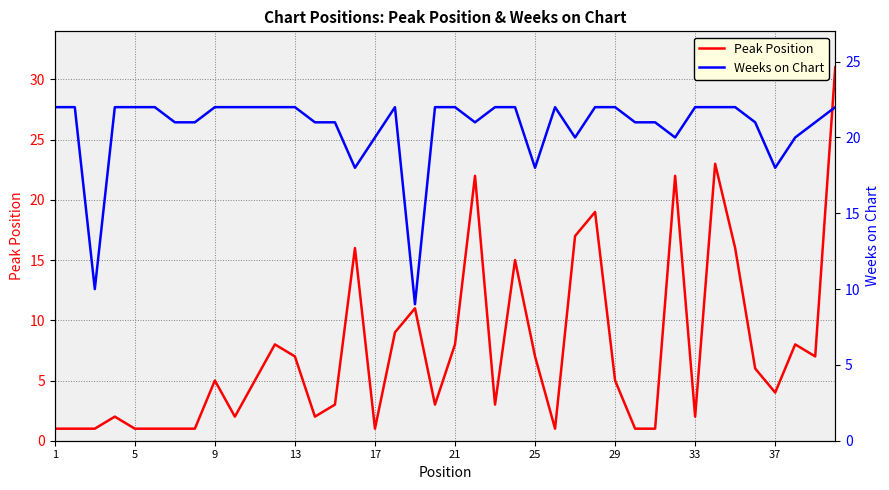

What are all the series names shown in the legend?

Peak Position, Weeks on Chart